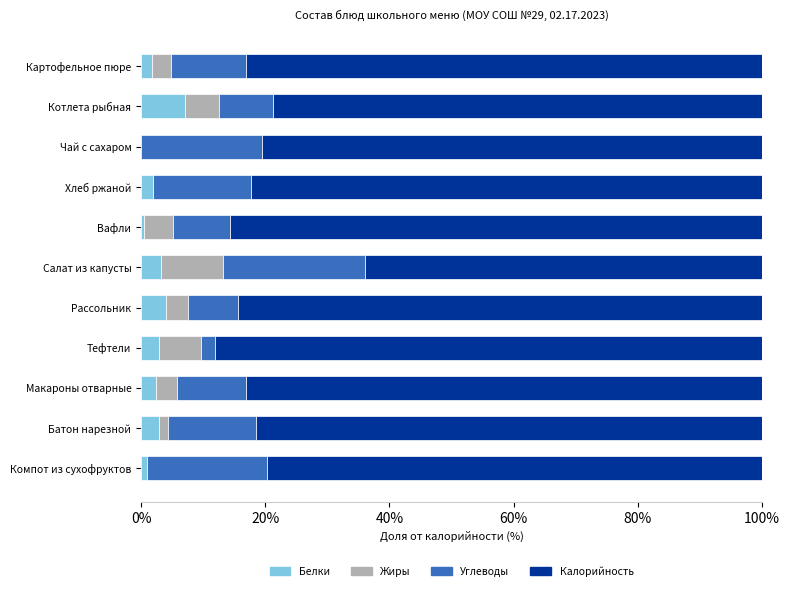

At which label does Белки reach its peak?

Котлета рыбная